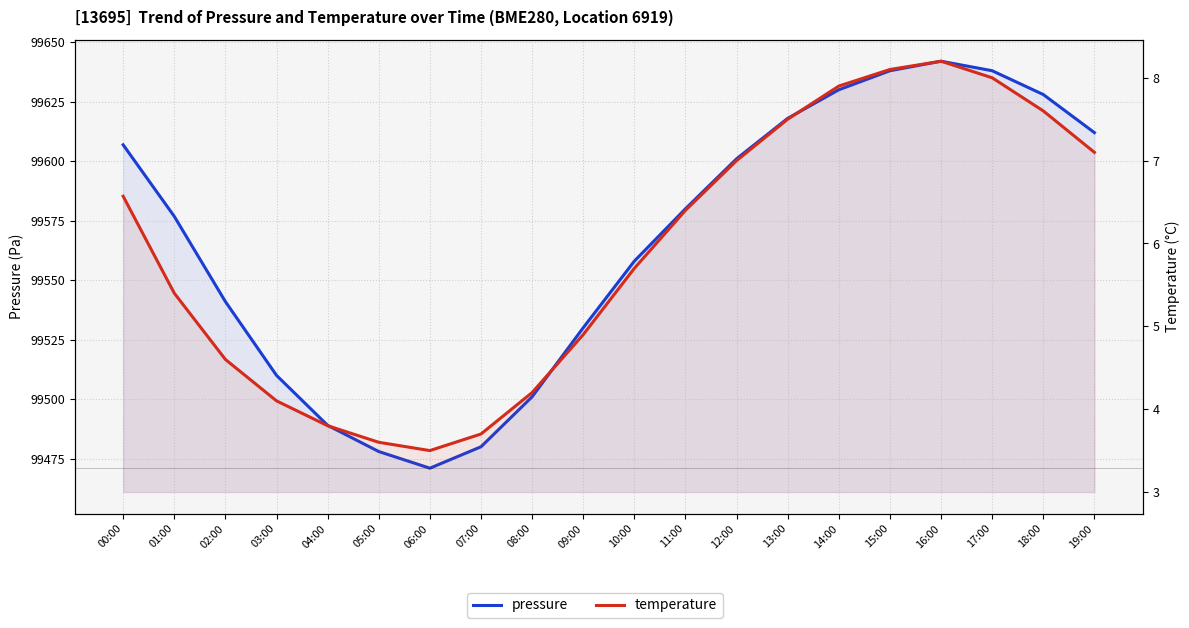

The temperature series shows 5.4 at 01:00. True or false?

True